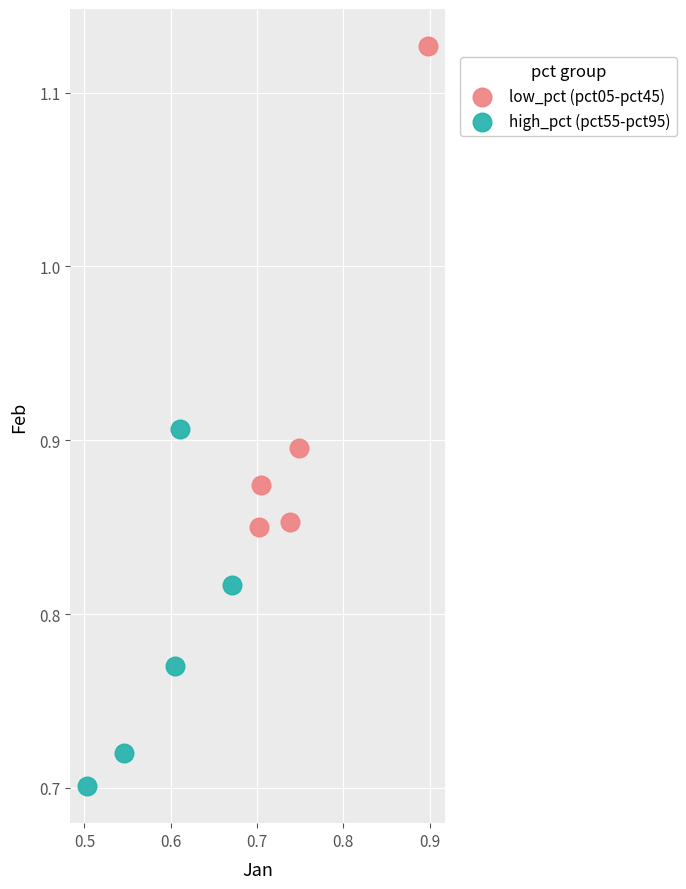

Which series reaches the minimum Y coordinate?

high_pct (pct55-pct95)